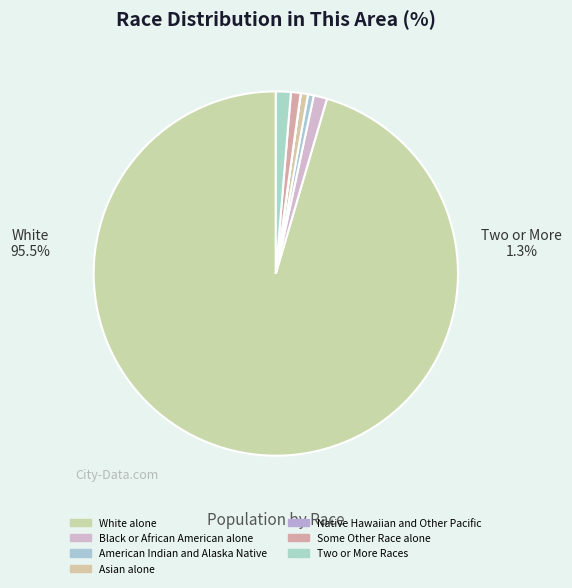

Rank the categories by value from lowest to highest.

Native Hawaiian and Other Pacific, American Indian and Alaska Native, Asian alone, Some Other Race alone, Black or African American alone, Two or More Races, White alone